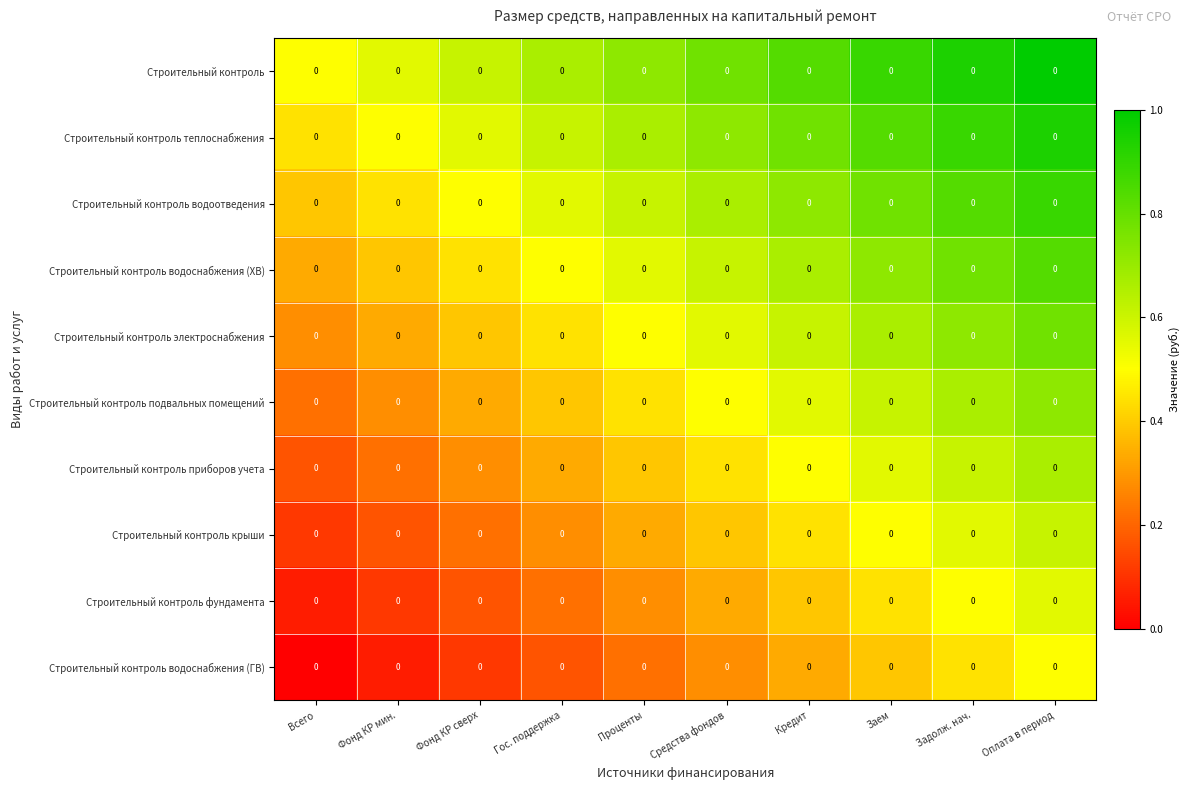

What is the spread (max minus min) of values at Задолж. нач.?

0.5